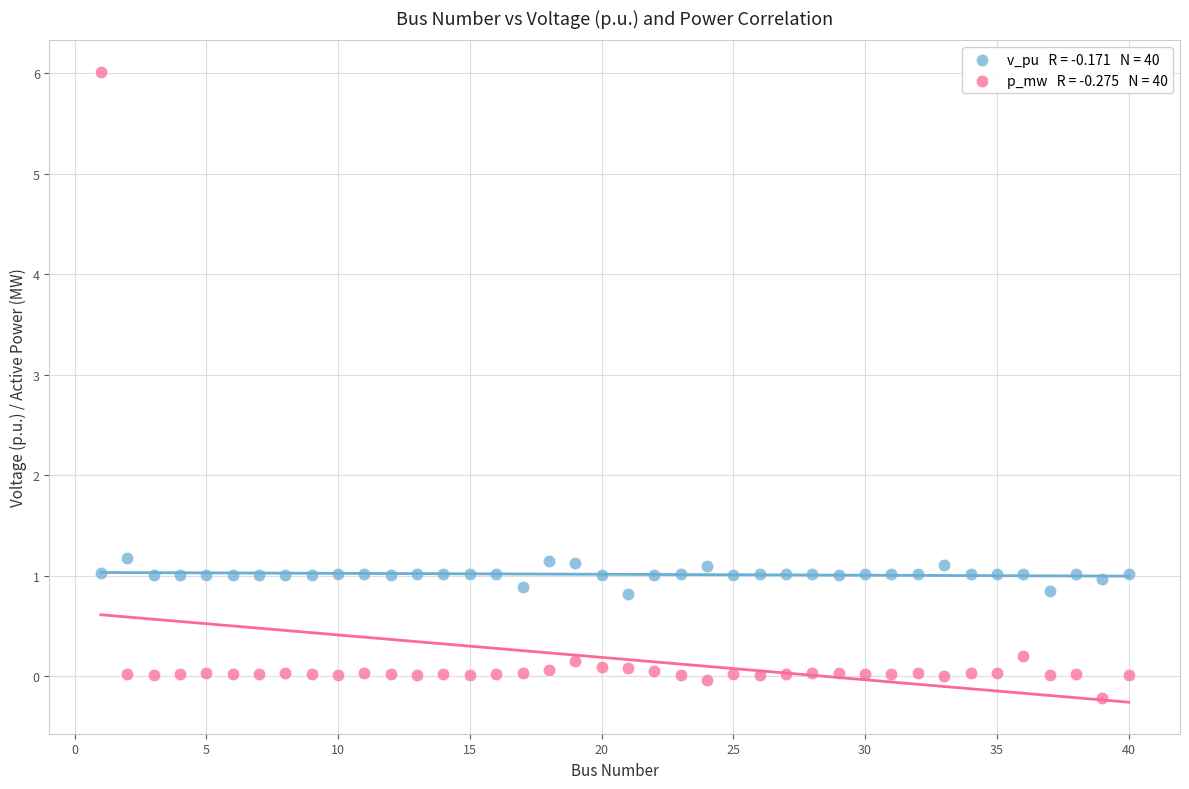

Across all data points, what is the range of X values (max minus min)?

39.0